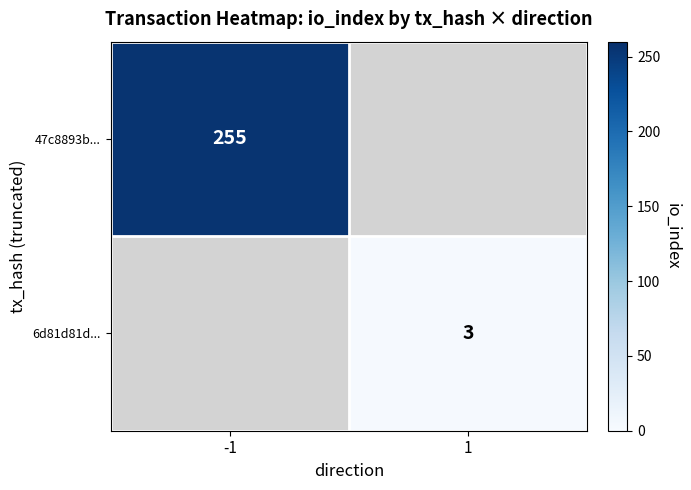

Is it true that 47c8893b... equals 375 at -1?

False